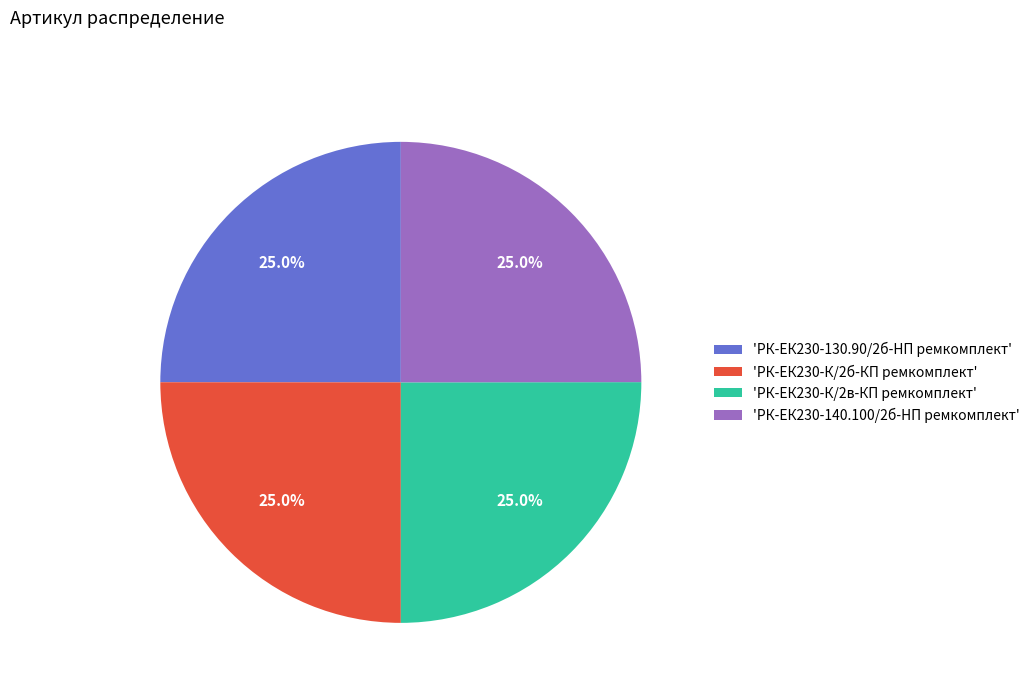

Is 'РК-ЕК230-140.100/2б-HП ремкомплект' the majority of the pie?

No